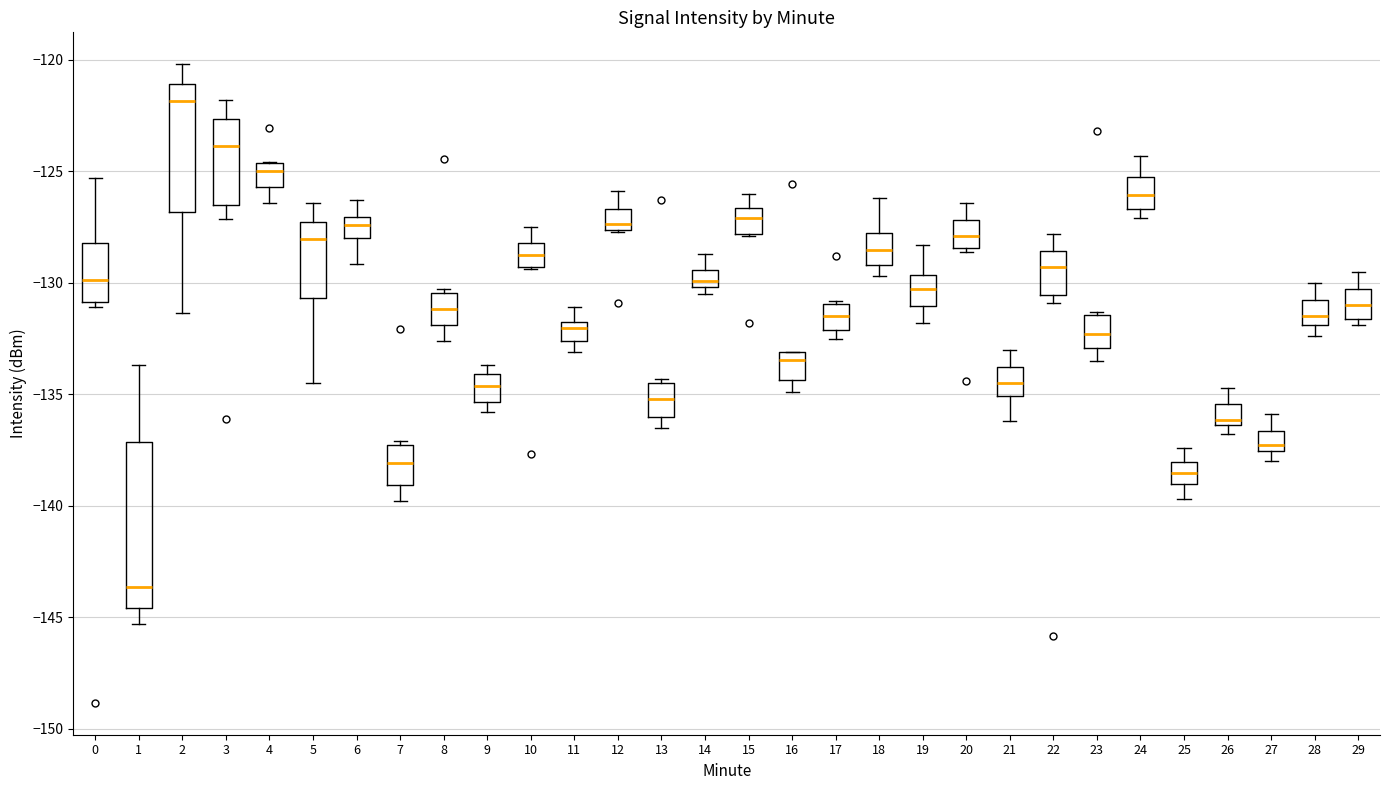

Where does the median line of the box at x = 18 sit on the y-axis? The values are not printed on the chart, so give them approximately, as read against the axis.

-128.5